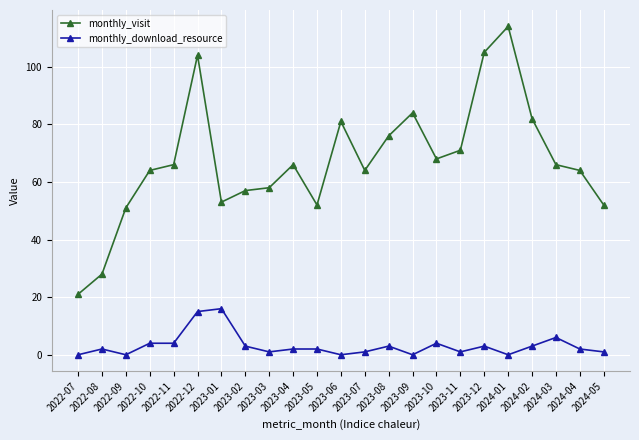

Does the chart have visible grid lines?

Yes